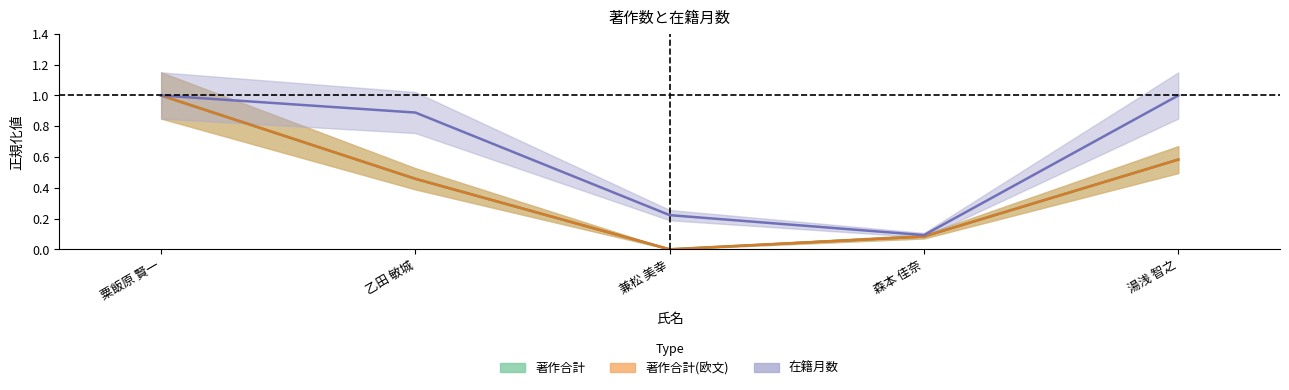

True or false: 在籍月数 and 著作合計 intersect in this chart.

False